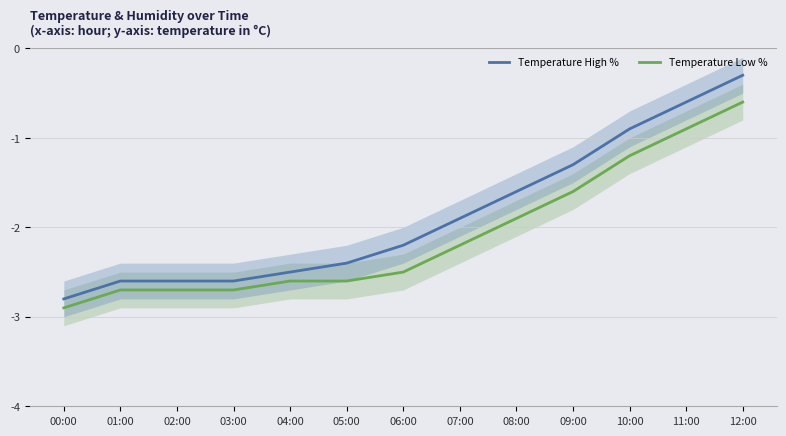

True or false: Temperature Low % has a value of -1.6 at 09:00.

True